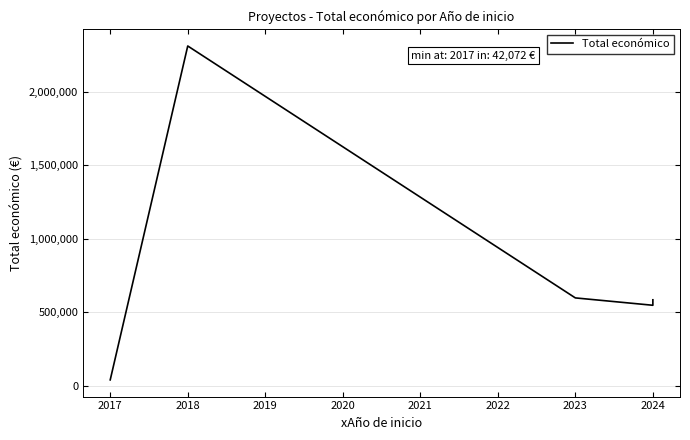

How many lines are shown in the chart?

1